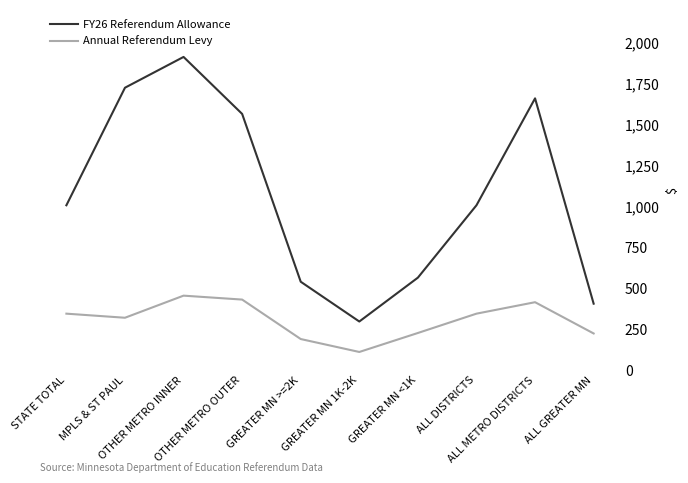

What is the difference between the FY26 Referendum Allowance values at ALL GREATER MN and OTHER METRO INNER?

1507